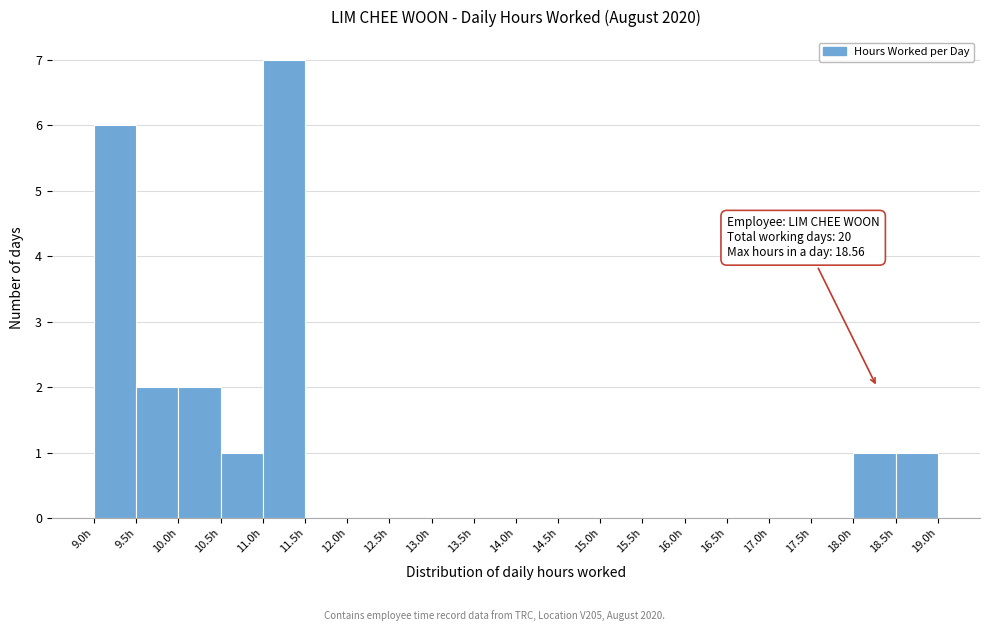

Over which range of the x-axis is the bar tallest?

11.0 to 11.5